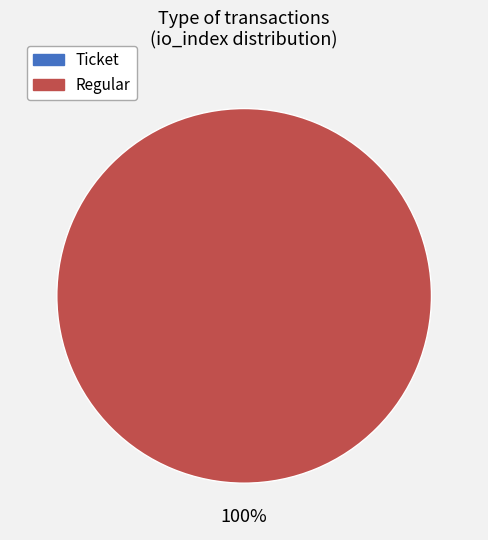

Is it true that Regular is 100% of the pie?

True